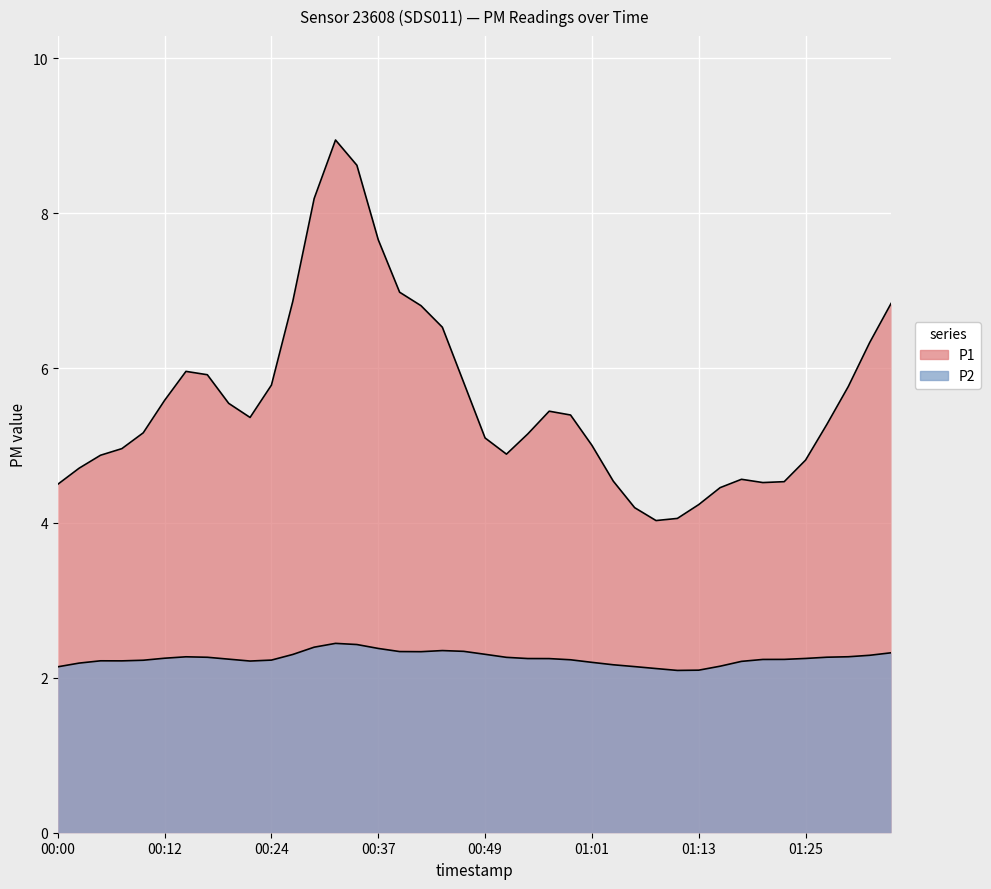

True or false: P1 has more than 1 points higher than both neighbors.

True